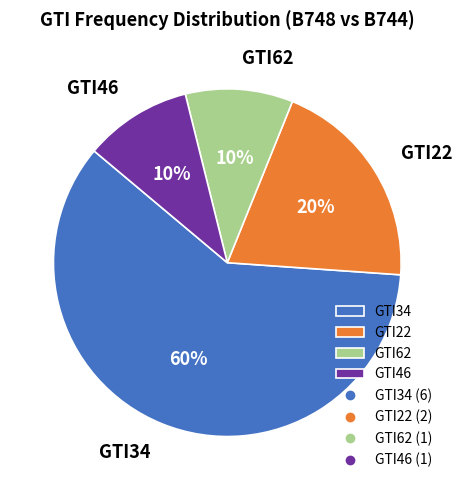

True or false: GTI22 accounts for 20% of the total.

True